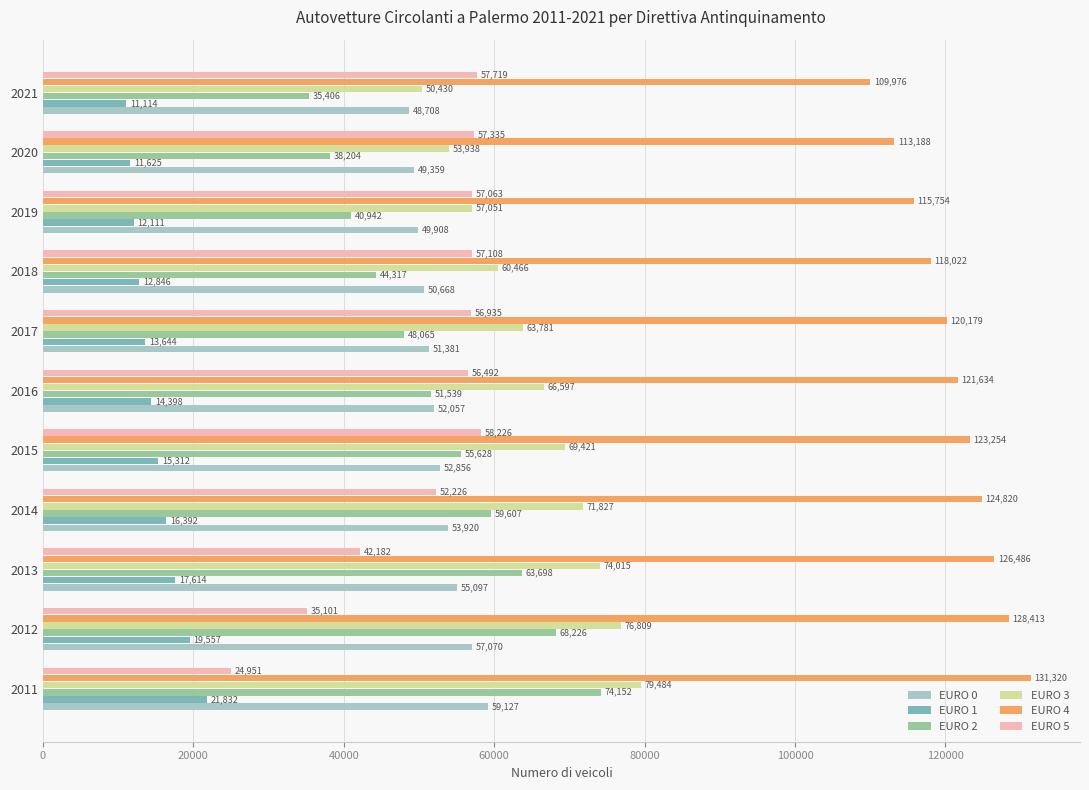

At which label is EURO 4 closest to 120648?

2017